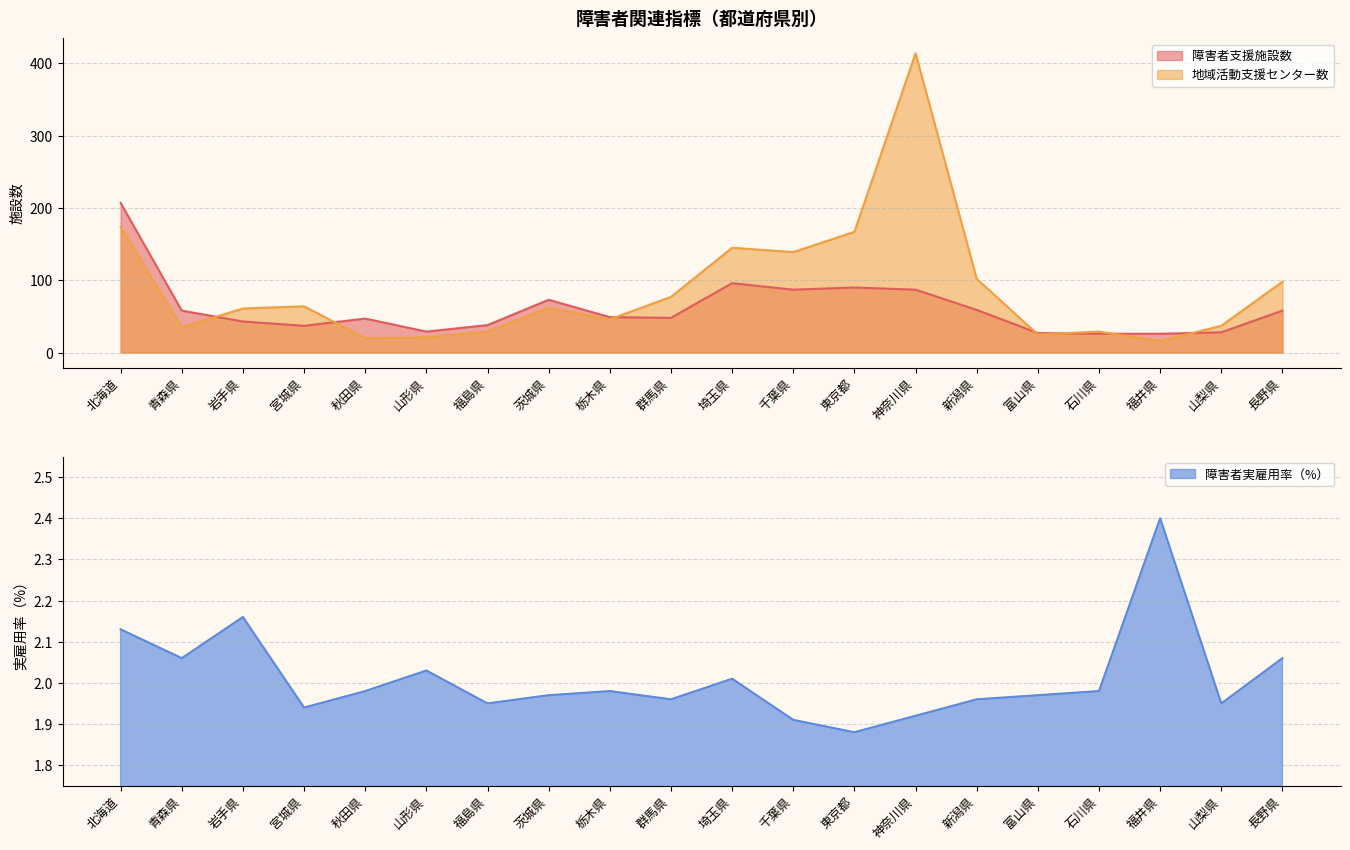

What is the spread (max minus min) of values at 福井県?

23.6